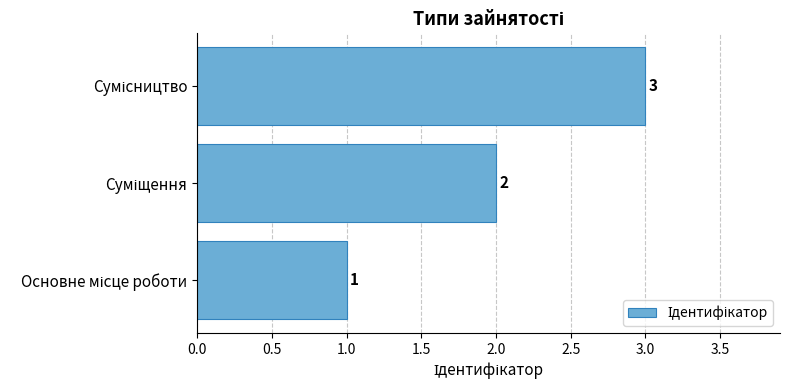

What is the sum of all values?

6